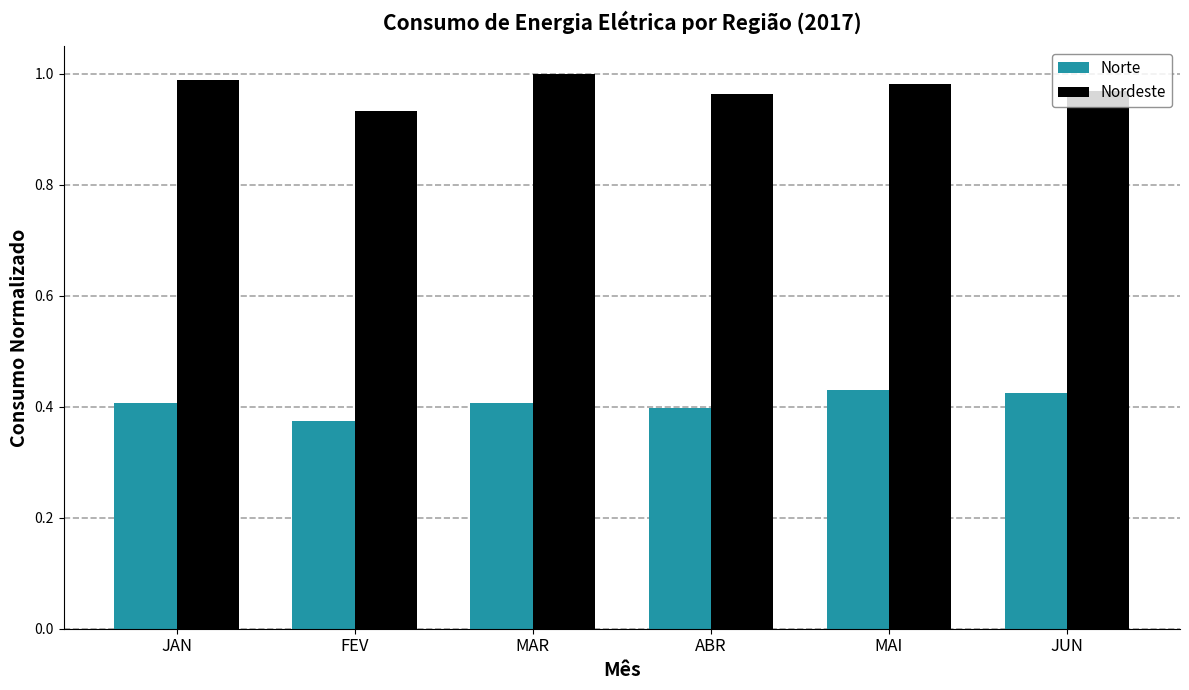

Where is Nordeste nearest to the value 0?

FEV